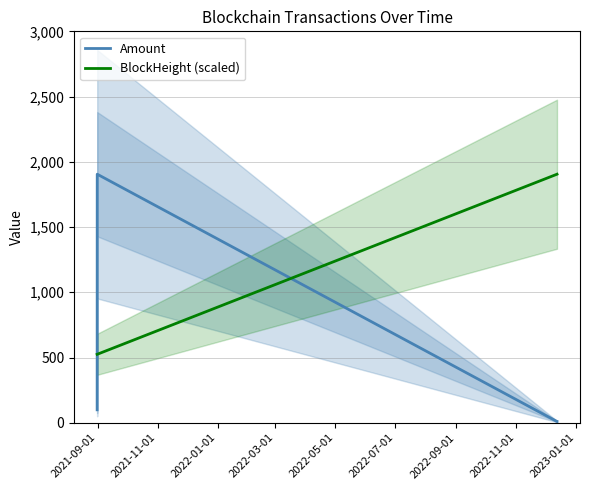

What is the difference between the maximum and second lowest values in the BlockHeight (scaled) series?

1380.5